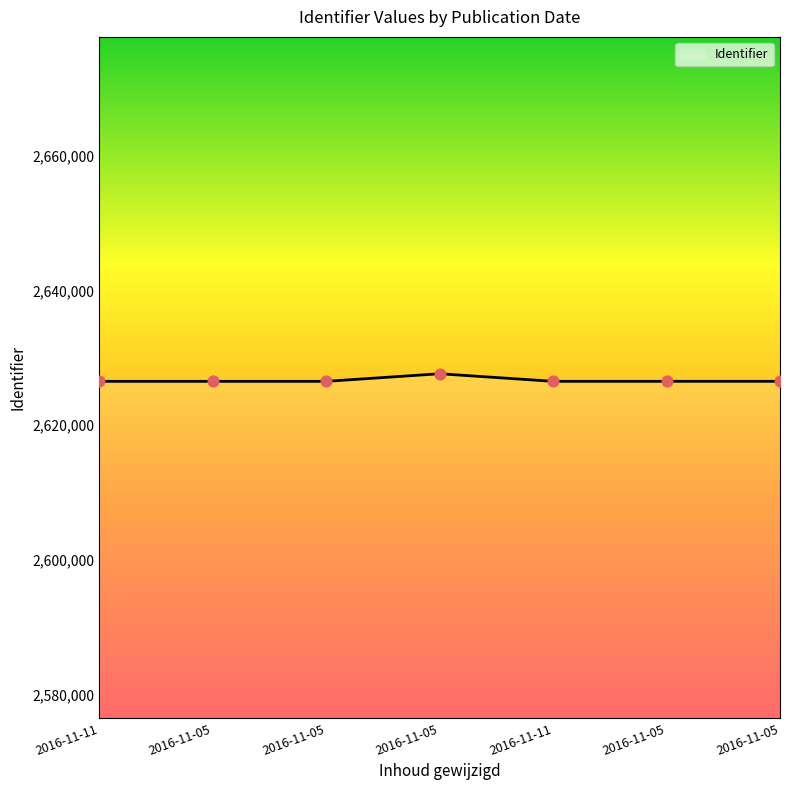

Between 2016-11-05 and 2016-11-05, which is larger?

2016-11-05